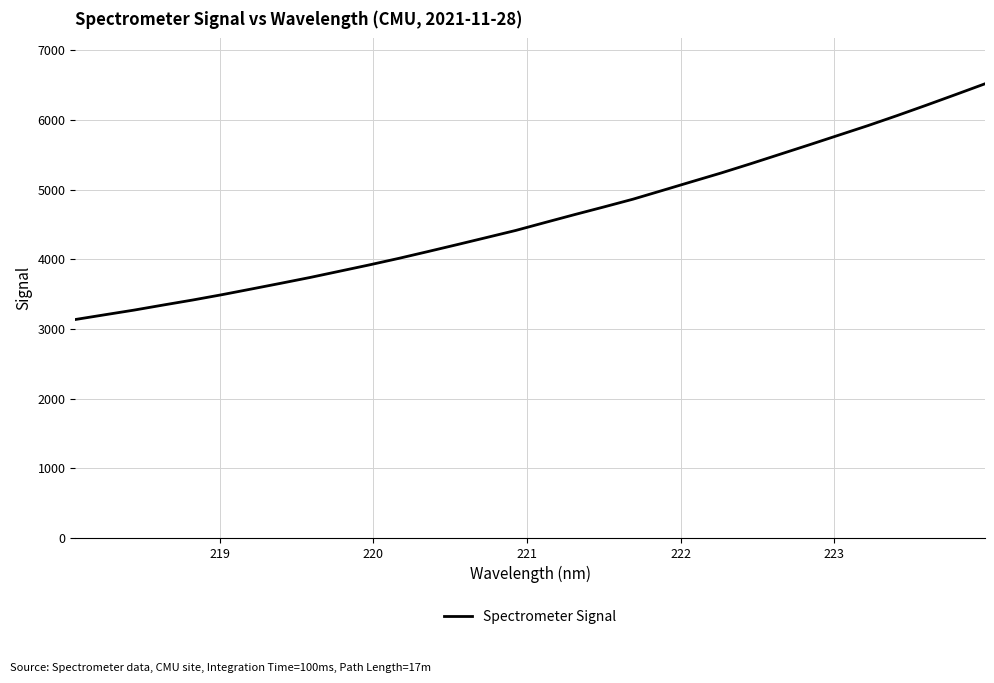

What is the maximum value shown in the chart?

6520.5